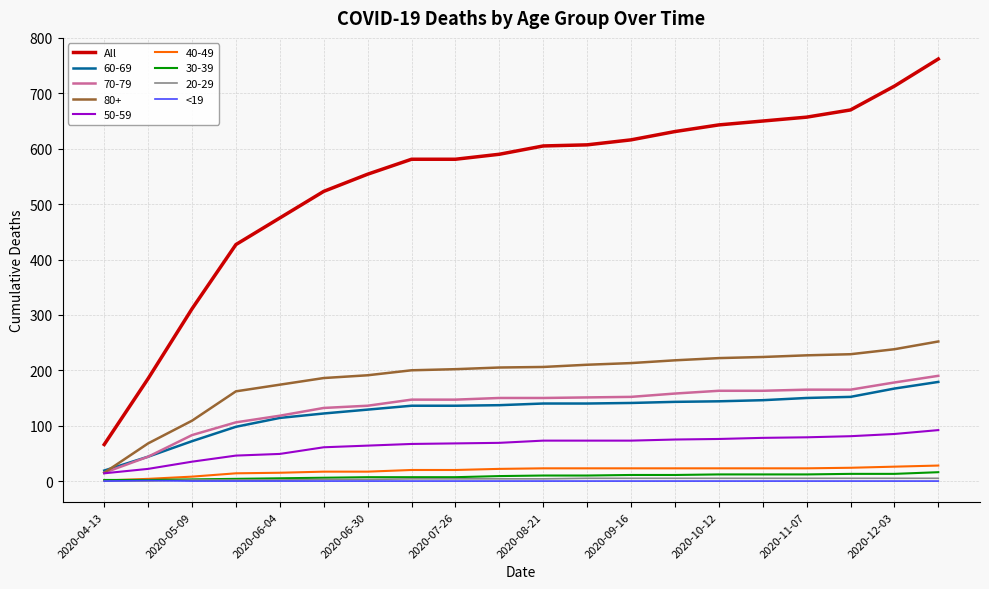

Which series has the widest spread of values?

All